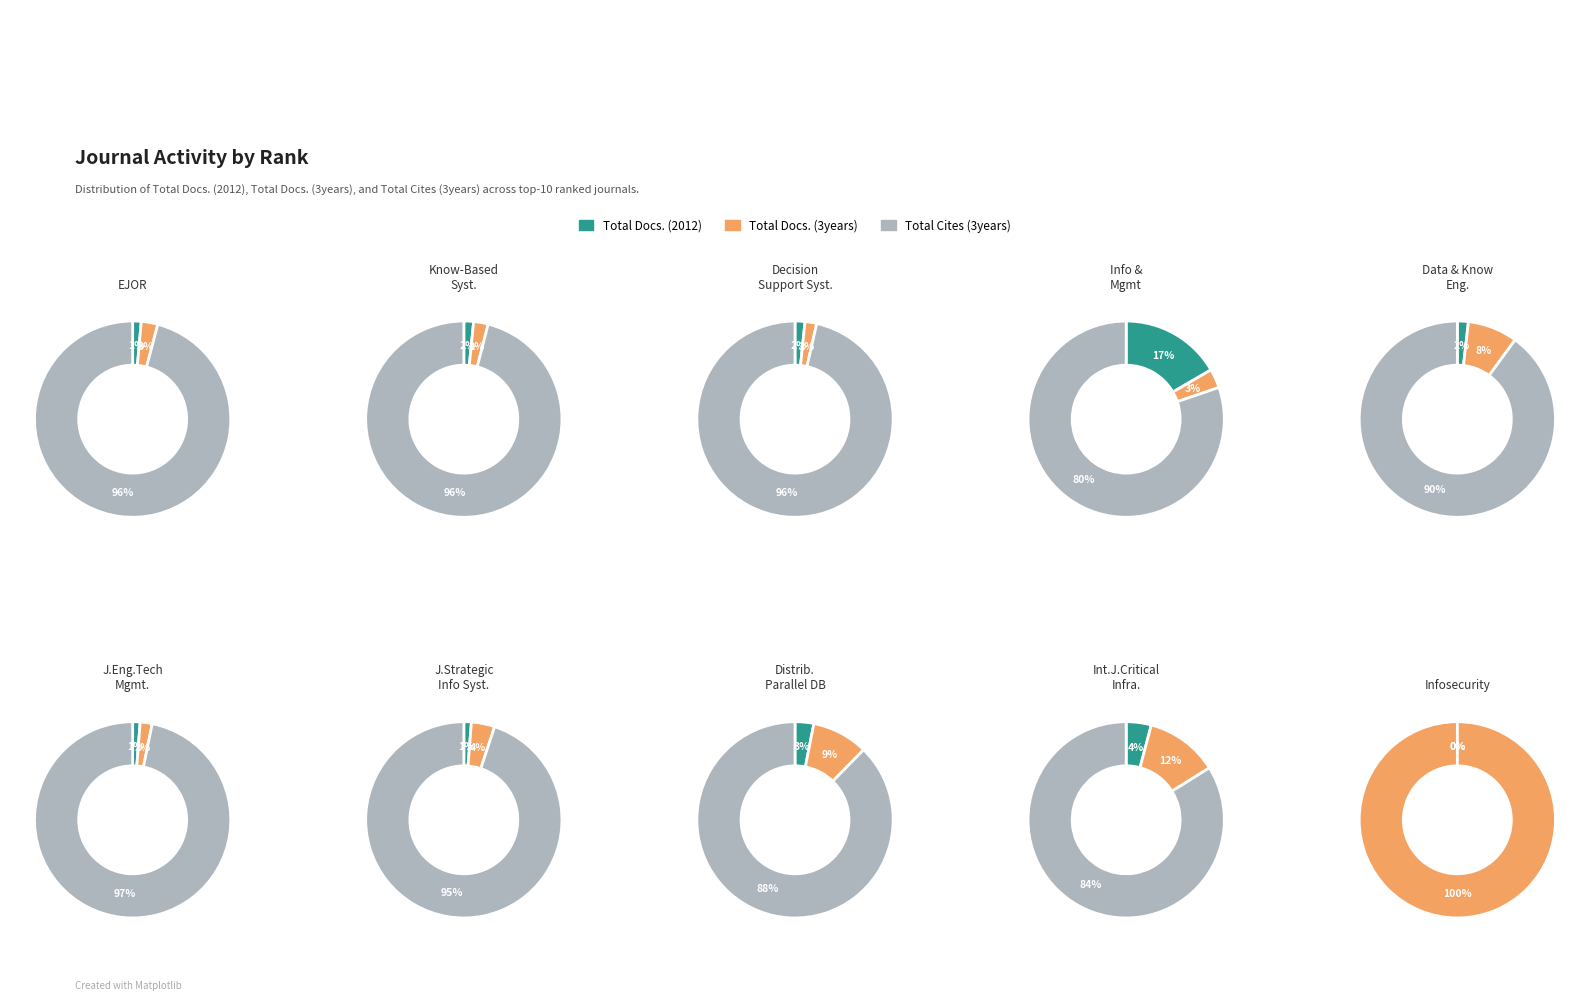

The Rank 6 slice represents 16% of the pie. True or false?

False